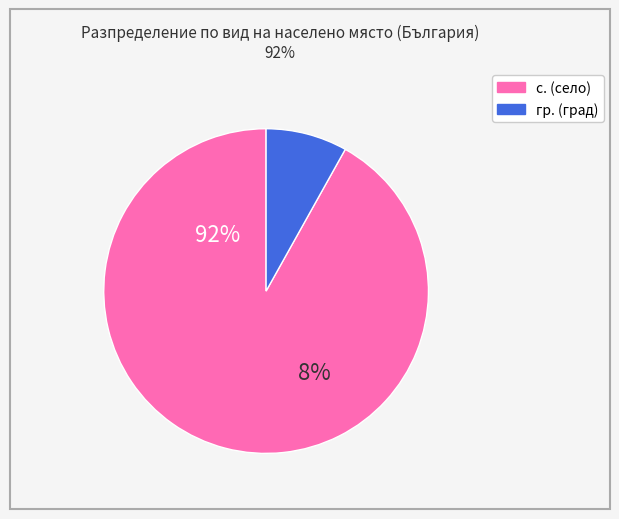

Rank the categories by value from lowest to highest.

гр., с.